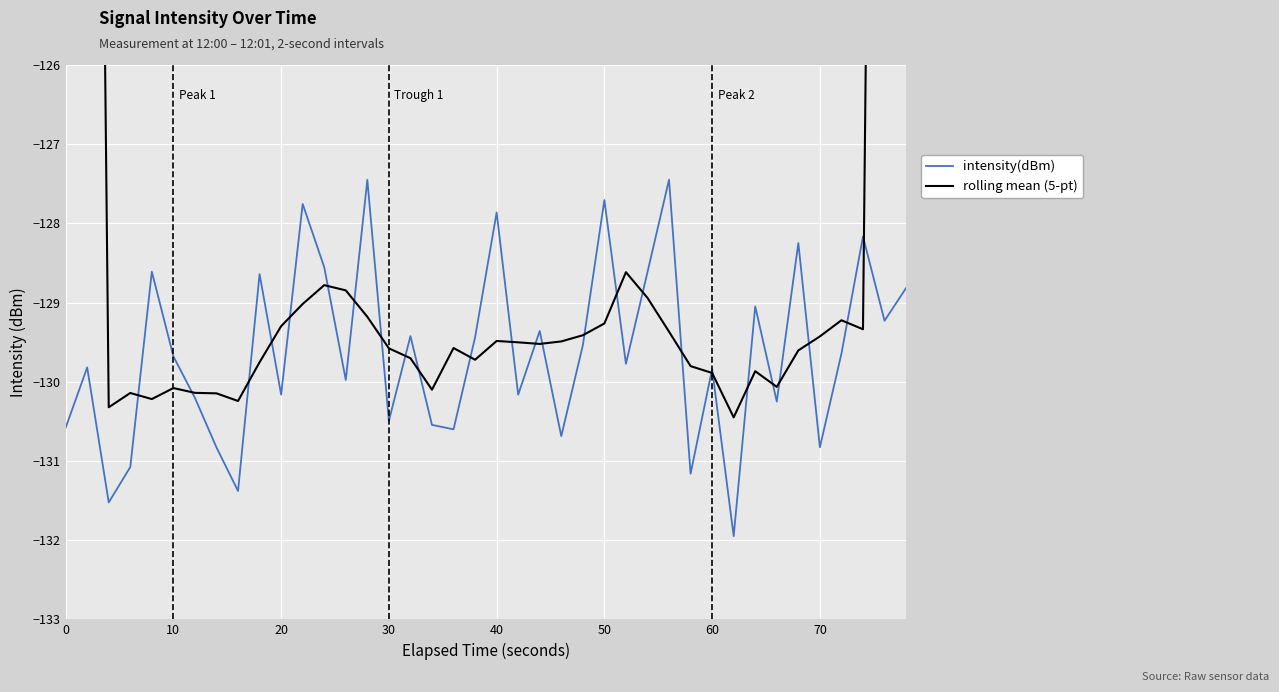

How many times do rolling mean (5-pt) and intensity(dBm) cross each other?

26